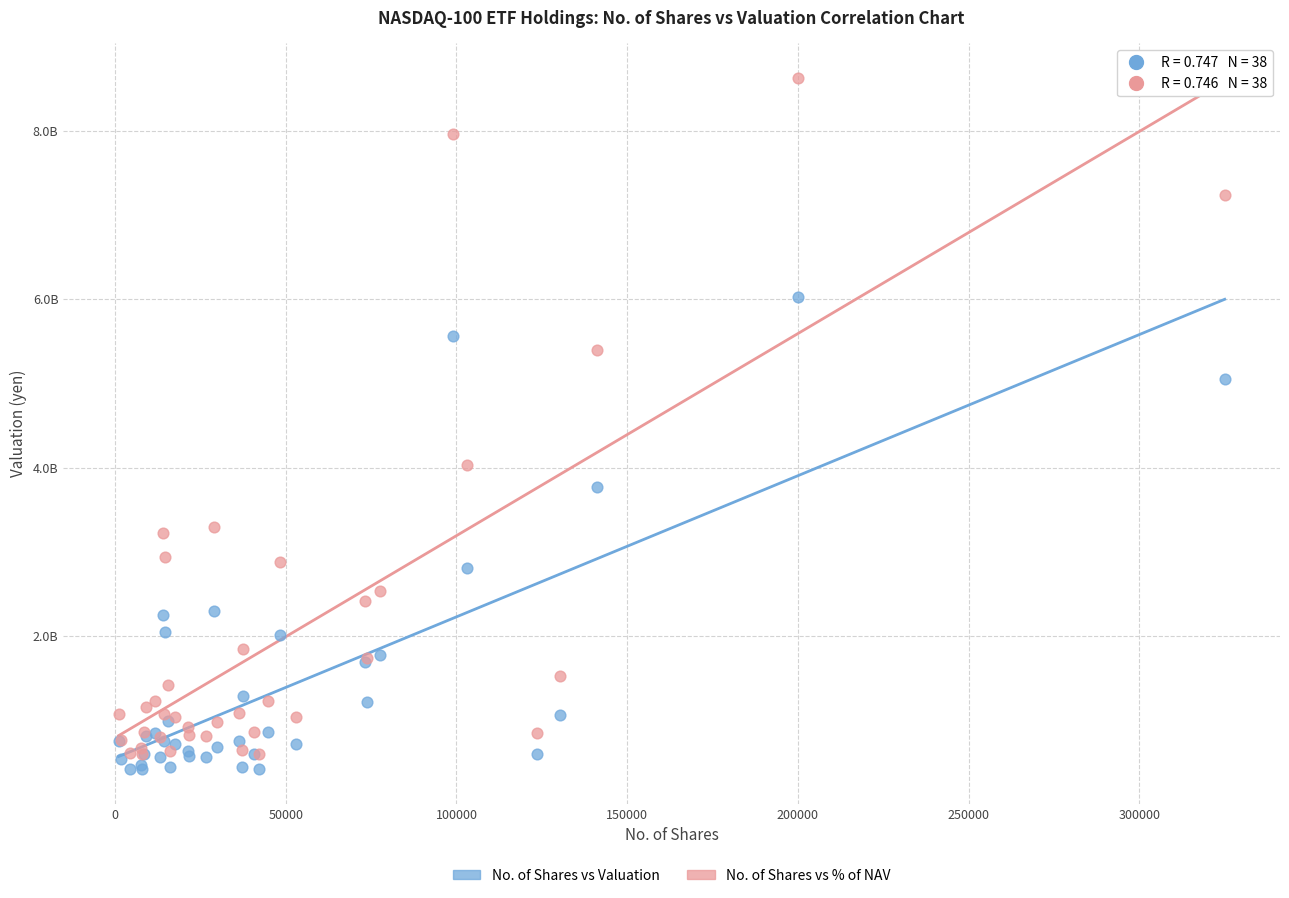

What are all the series names shown in the legend?

No. of Shares vs Valuation, No. of Shares vs % of NAV